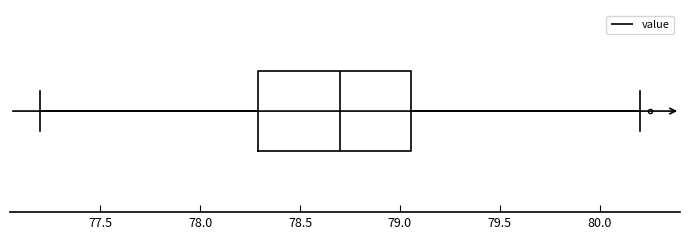

Read this box plot against the x-axis: the position of the median line, the range covered by the box, and the ends of both whiskers. The values are not printed on the chart, so give them approximately, as read against the axis.

median 78.70, box 78.30 to 79.05, whiskers 77.20 to 80.20